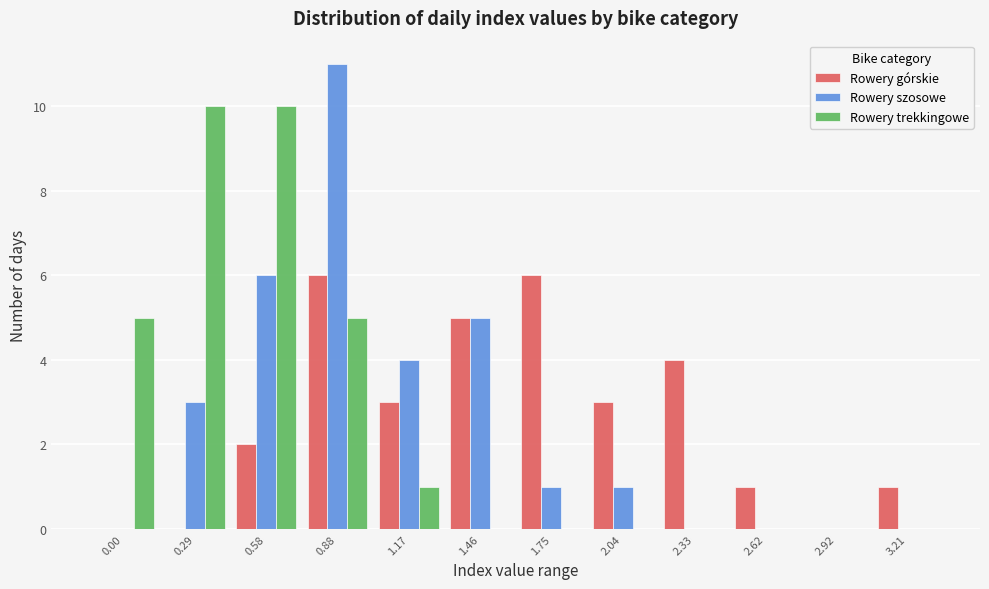

What is the total value across all series at 0.29?

13